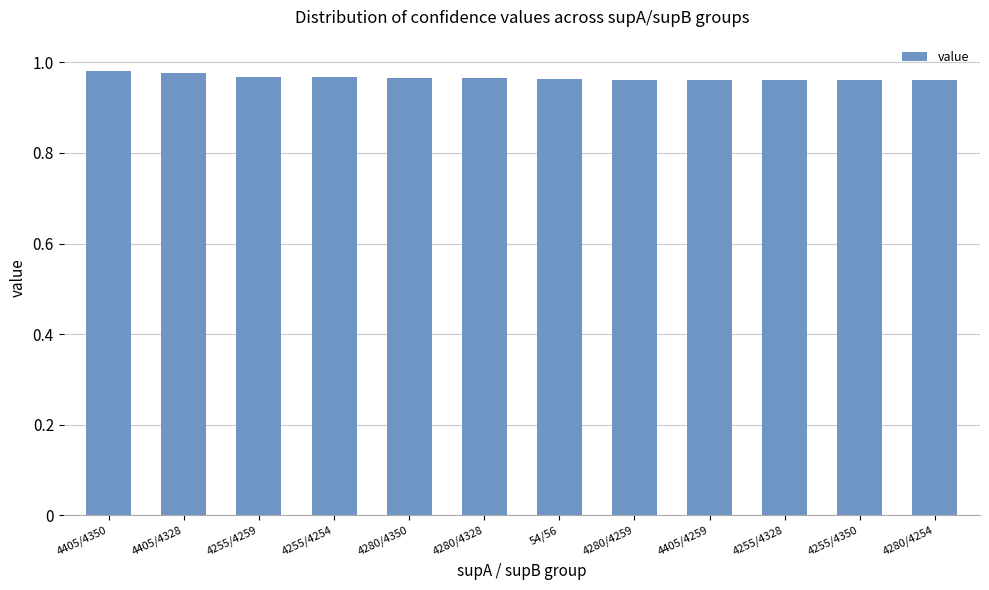

What is the label of the 10th bar from the right?

4255/4259